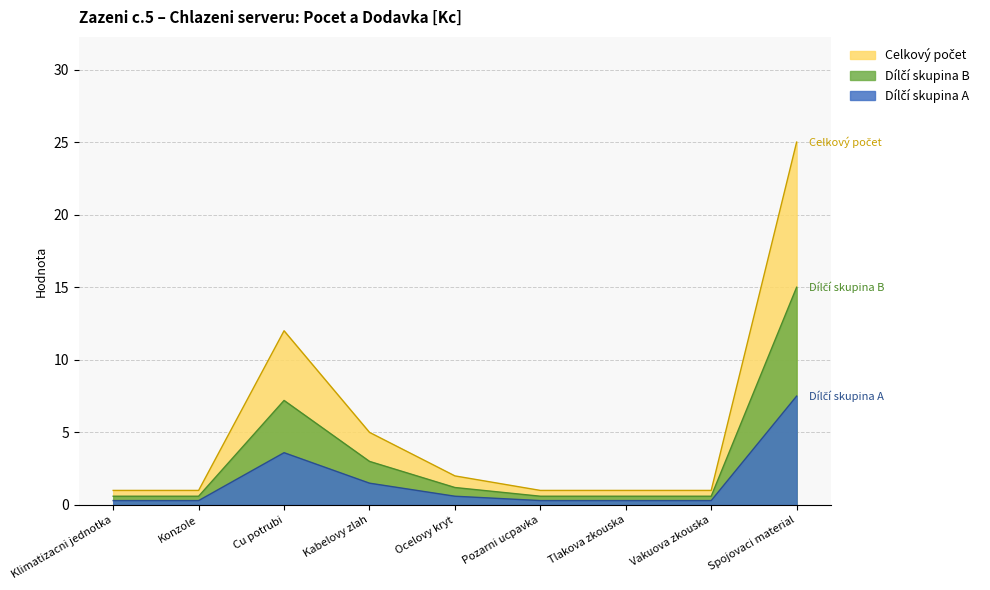

List the labels in order of value, largest first.

9, 3, 4, 5, 1, 2, 6, 7, 8